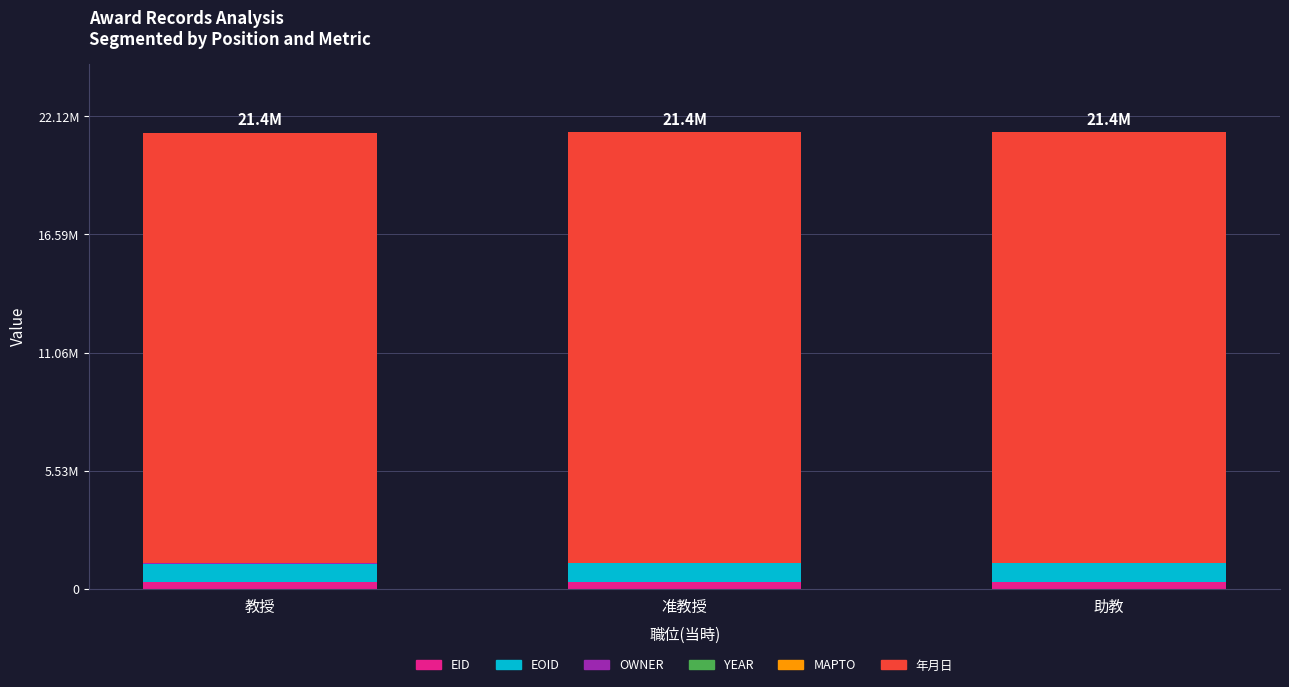

Are the bars horizontal?

No